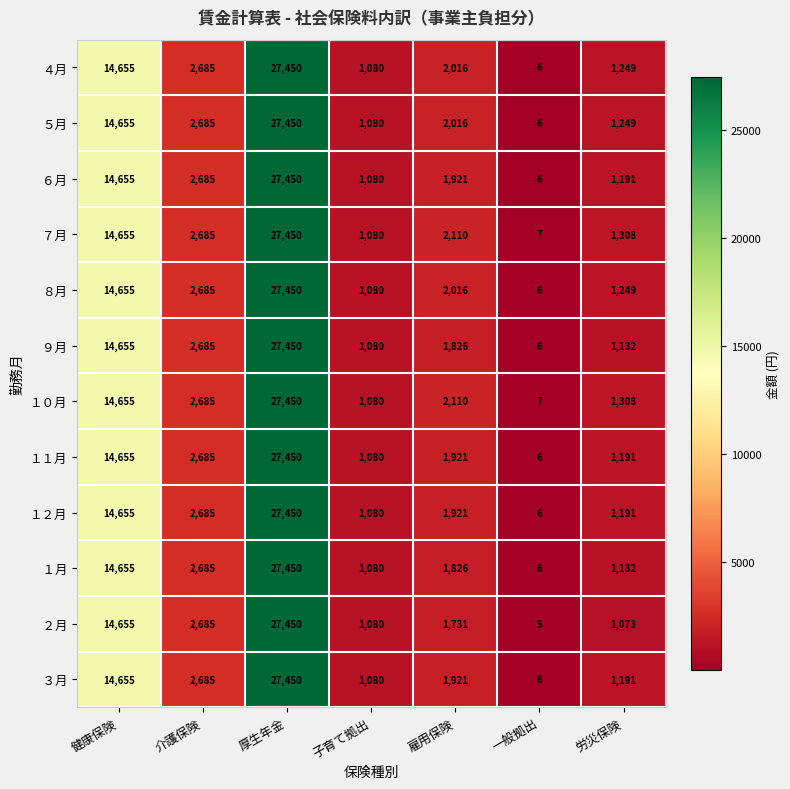

At how many categories does at least one series exceed 13348?

2